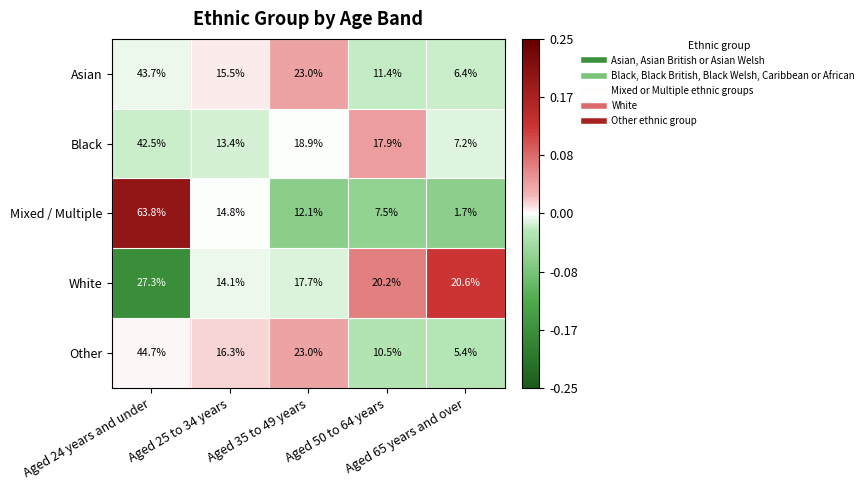

Which series has the largest range (max minus min)?

Mixed / Multiple